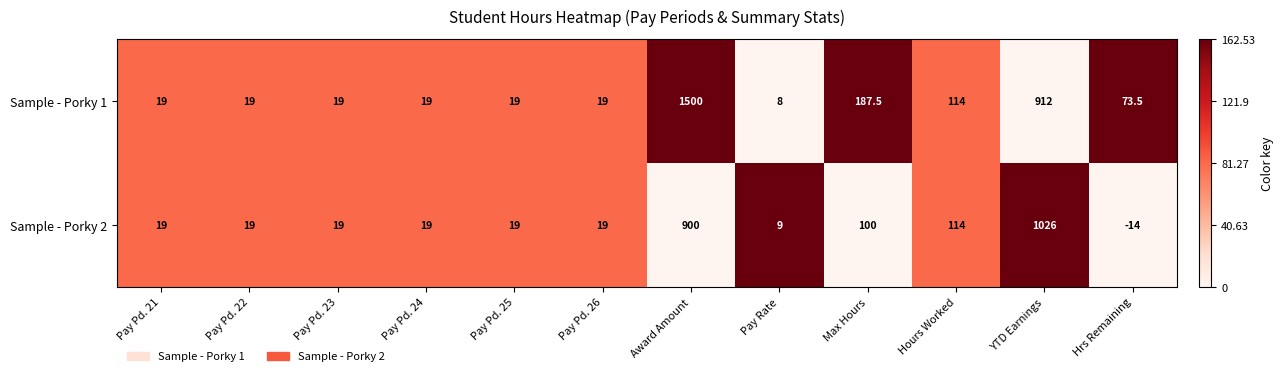

Reading right to left, extract all data points from this chart.

Sample - Porky 1: Hrs Remaining=73.5	YTD Earnings=912.0	Hours Worked=114.0	Max Hours=187.5	Pay Rate=8.0	Award Amount=1500.0	Pay Pd. 26=19.0	Pay Pd. 25=19.0	Pay Pd. 24=19.0	Pay Pd. 23=19.0	Pay Pd. 22=19.0	Pay Pd. 21=19.0
Sample - Porky 2: Hrs Remaining=-14.0	YTD Earnings=1026.0	Hours Worked=114.0	Max Hours=100.0	Pay Rate=9.0	Award Amount=900.0	Pay Pd. 26=19.0	Pay Pd. 25=19.0	Pay Pd. 24=19.0	Pay Pd. 23=19.0	Pay Pd. 22=19.0	Pay Pd. 21=19.0